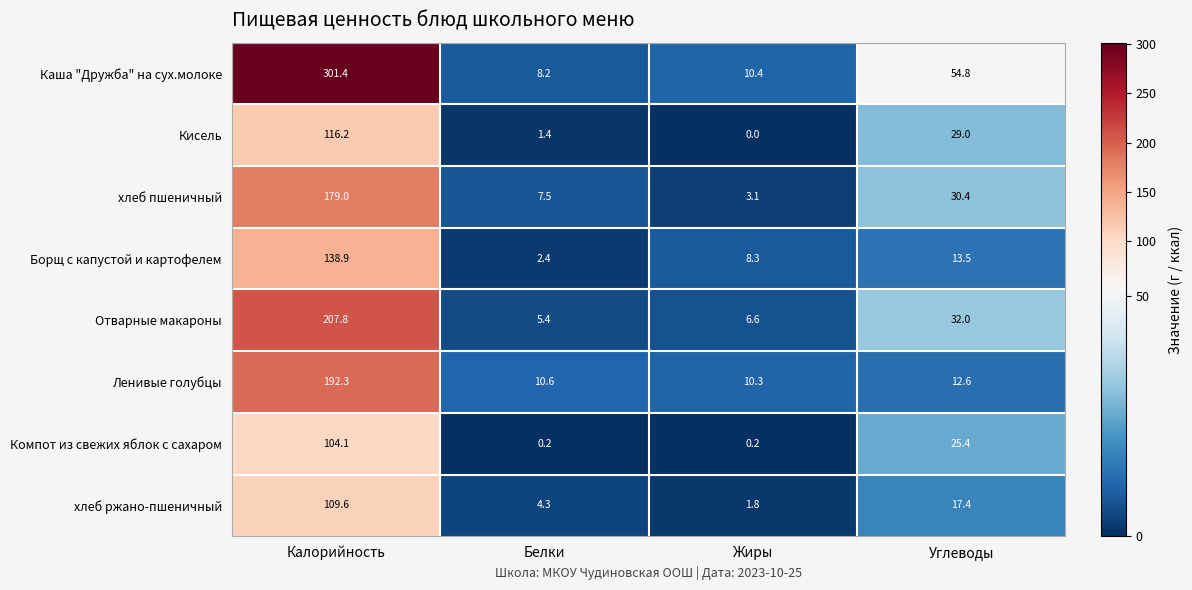

What is the difference between the maximum and second lowest values in the хлеб пшеничный series?

171.5